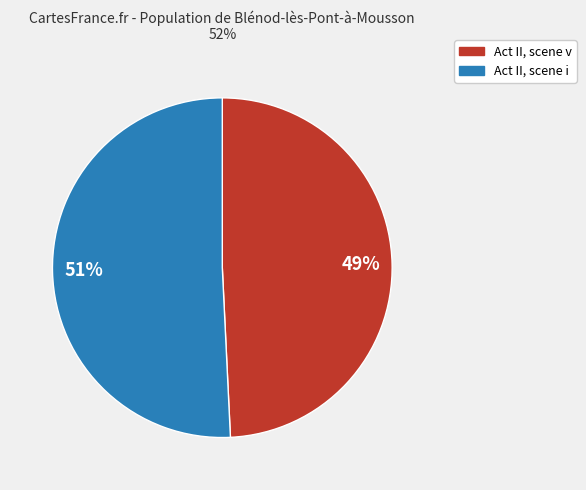

True or false: Act II, scene v accounts for 49% of the total.

True